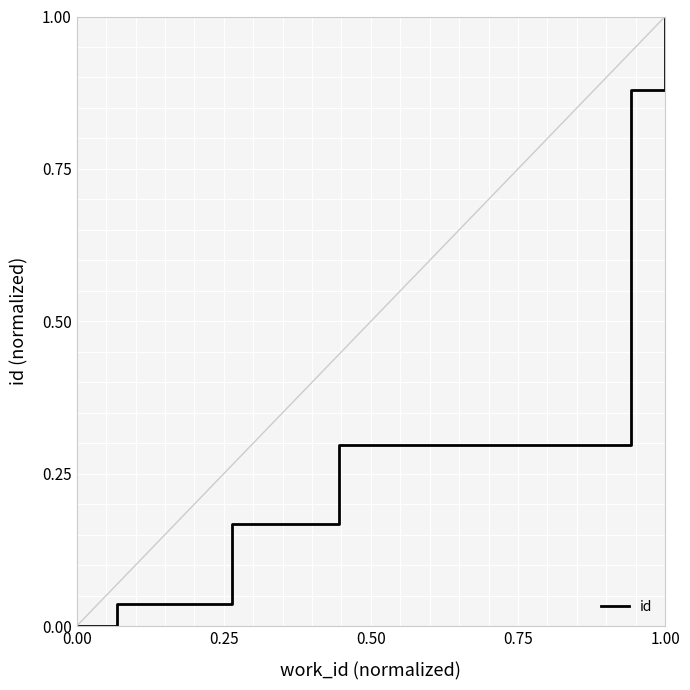

Reading left to right, transcribe all the data shown in this chart.

0.0	0.0	0.0	0.2	0.2	0.3	0.9	1.0	1.0